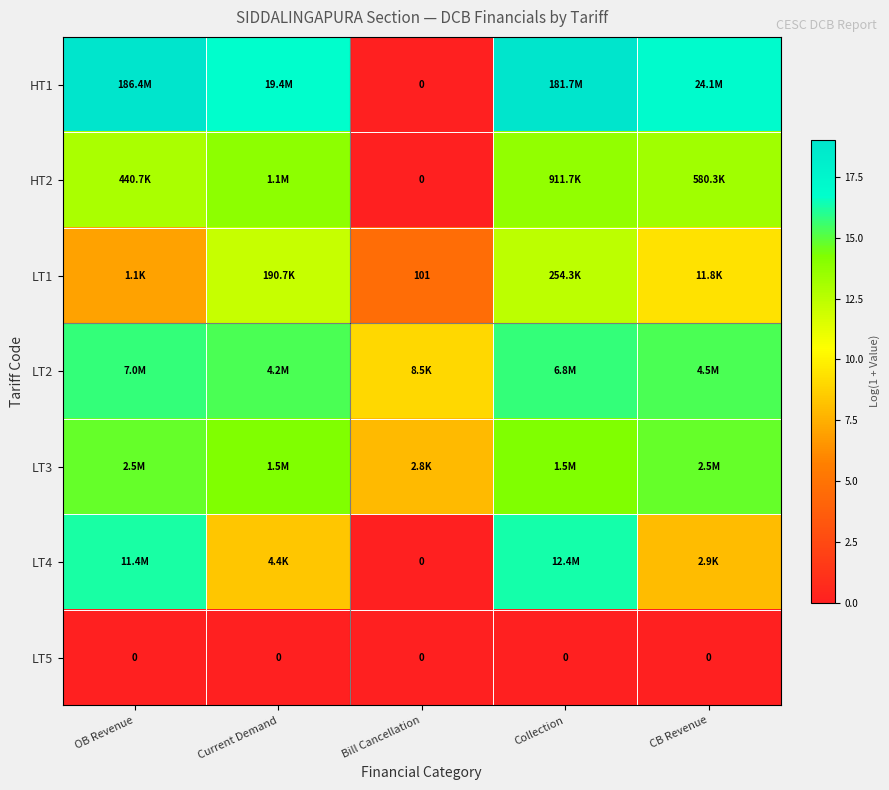

What is the difference between the LT4 values at CB Revenue and Bill Cancellation?

8.0